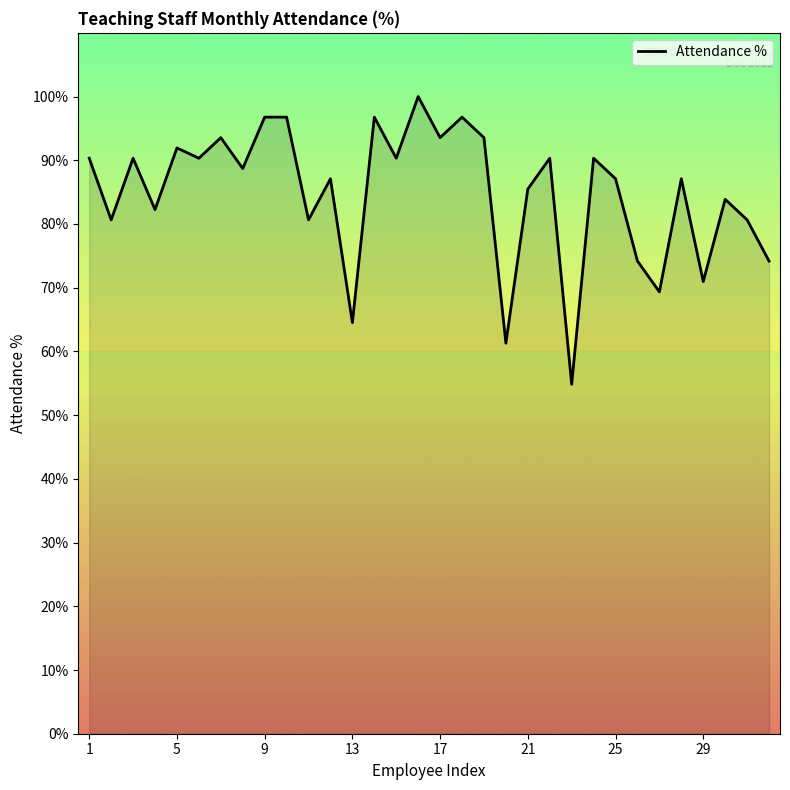

What is the greatest value displayed?

100.0